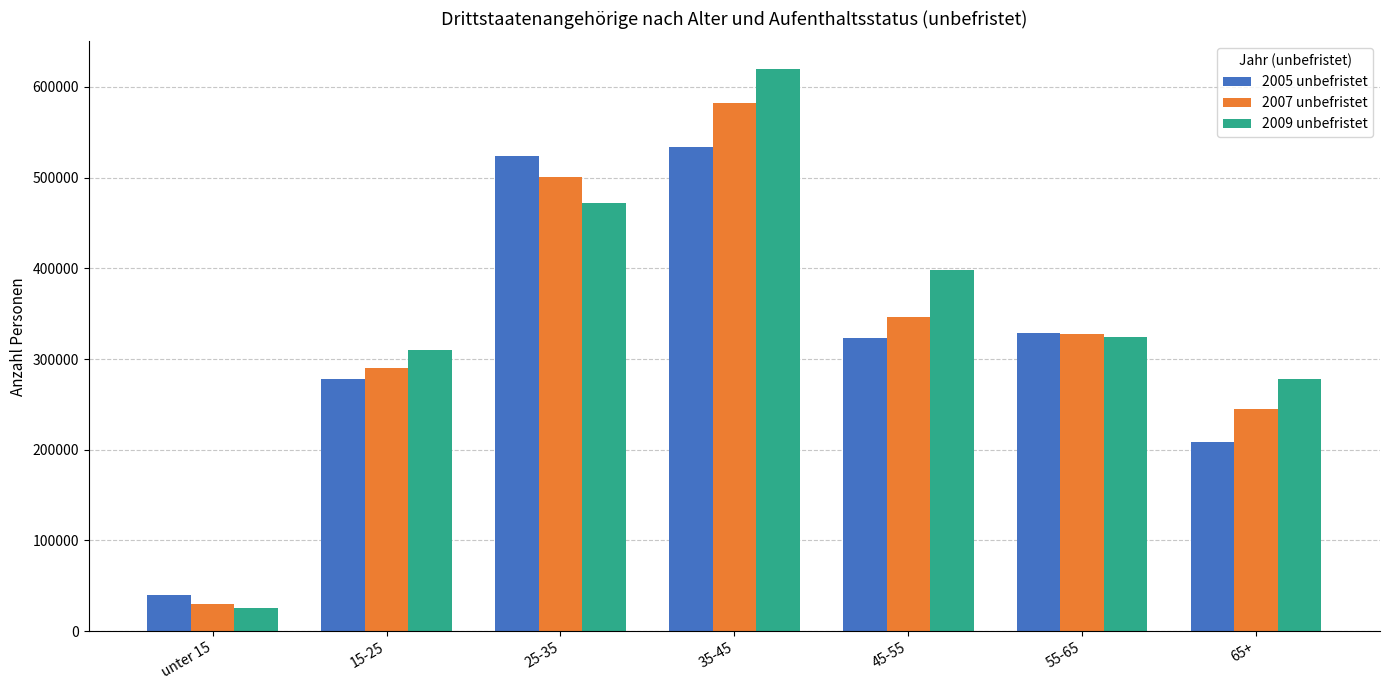

What value does the 2007 unbefristet series have at 55-65?

327370